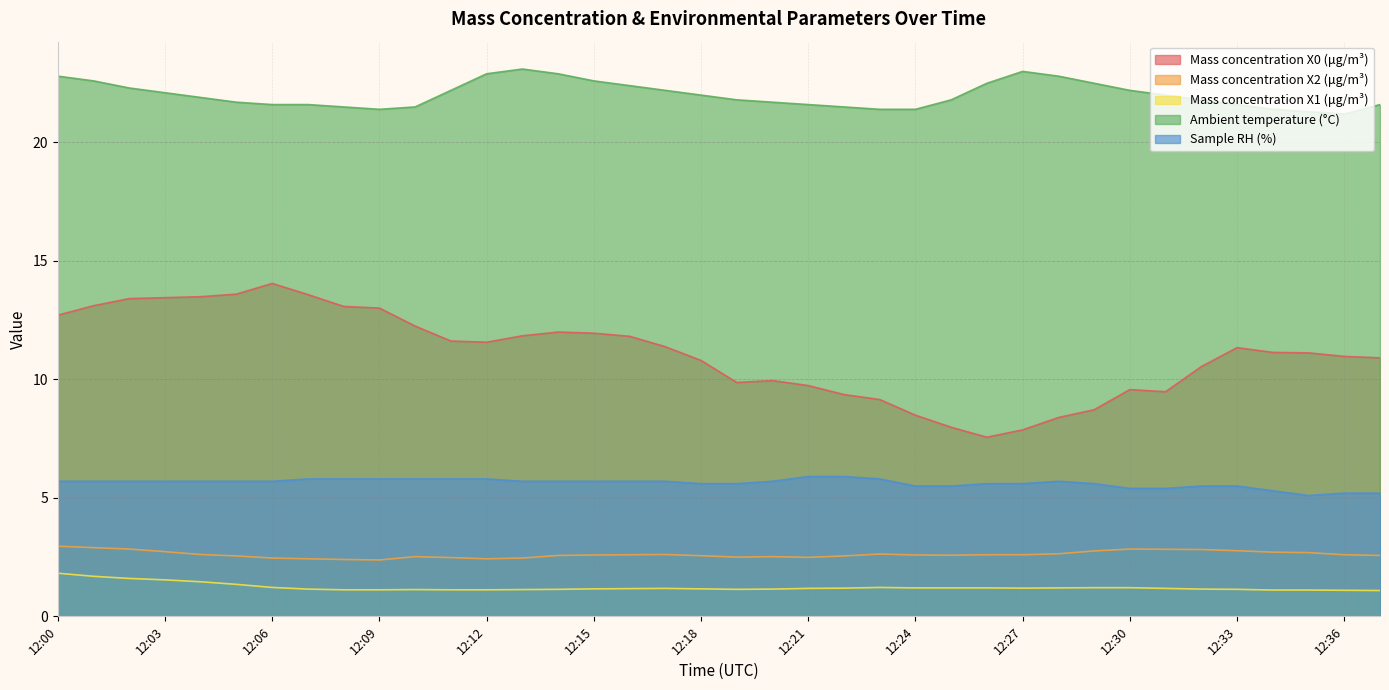

Where is Mass concentration X1 (μg/m³) nearest to the value 1?

12:37